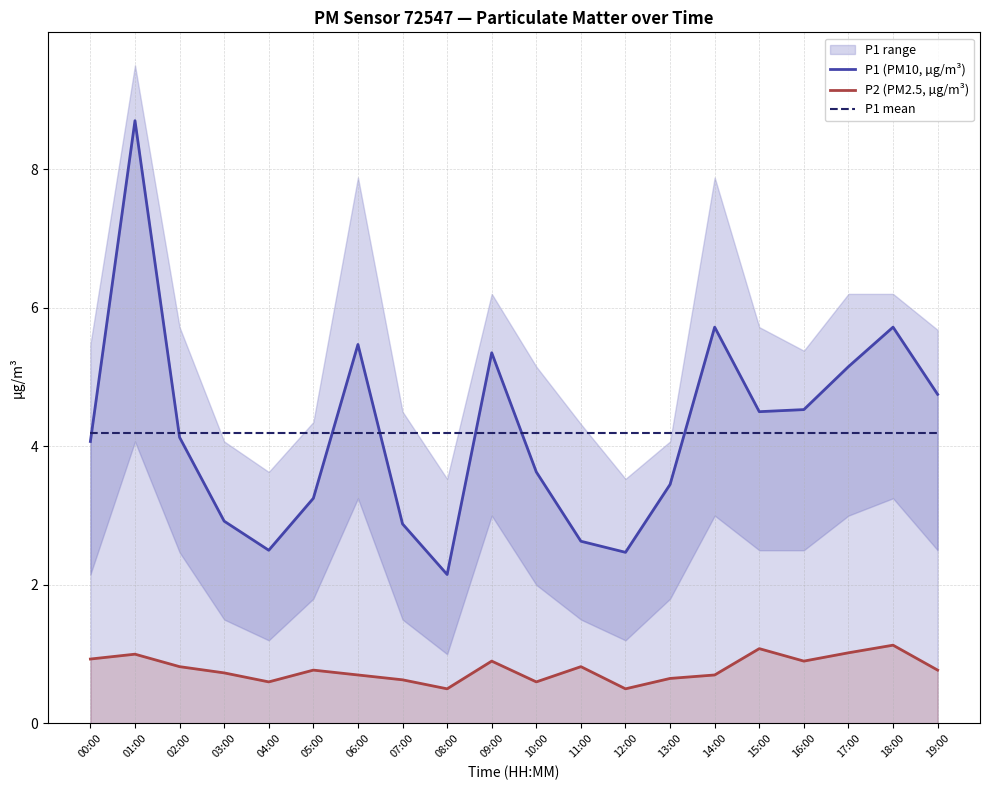

What is the total value across all series at 05:00?

8.2